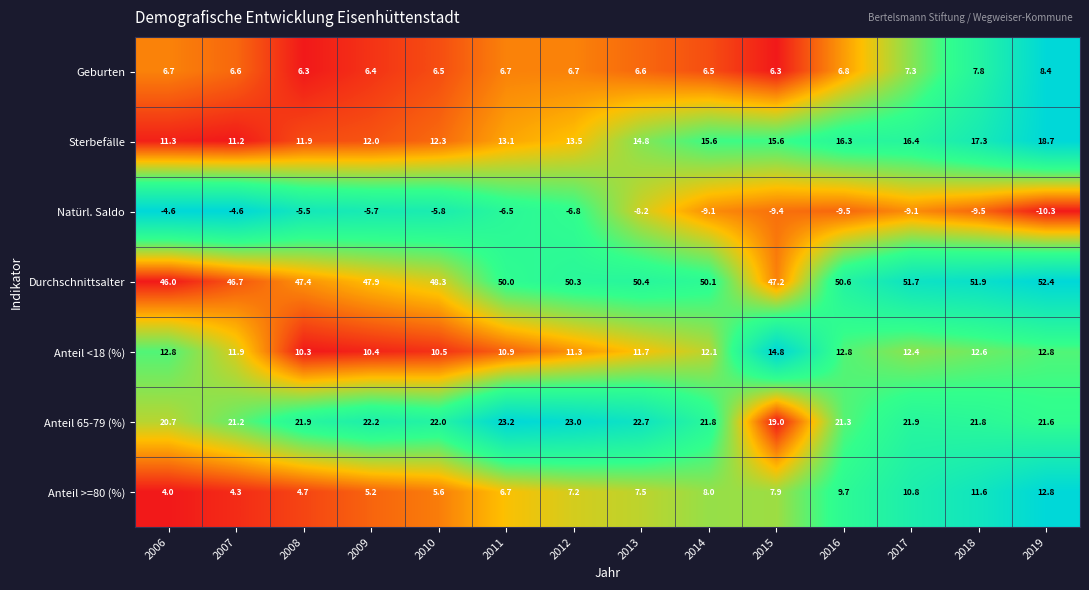

What is the difference between the highest and lowest values at 2015?

56.6